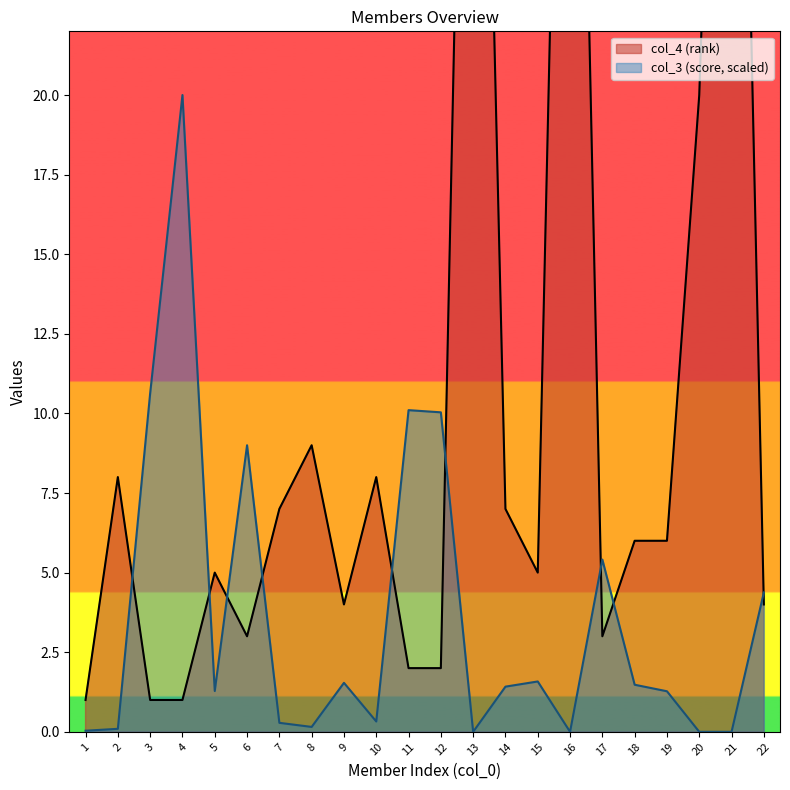

How many lines are shown in the chart?

2